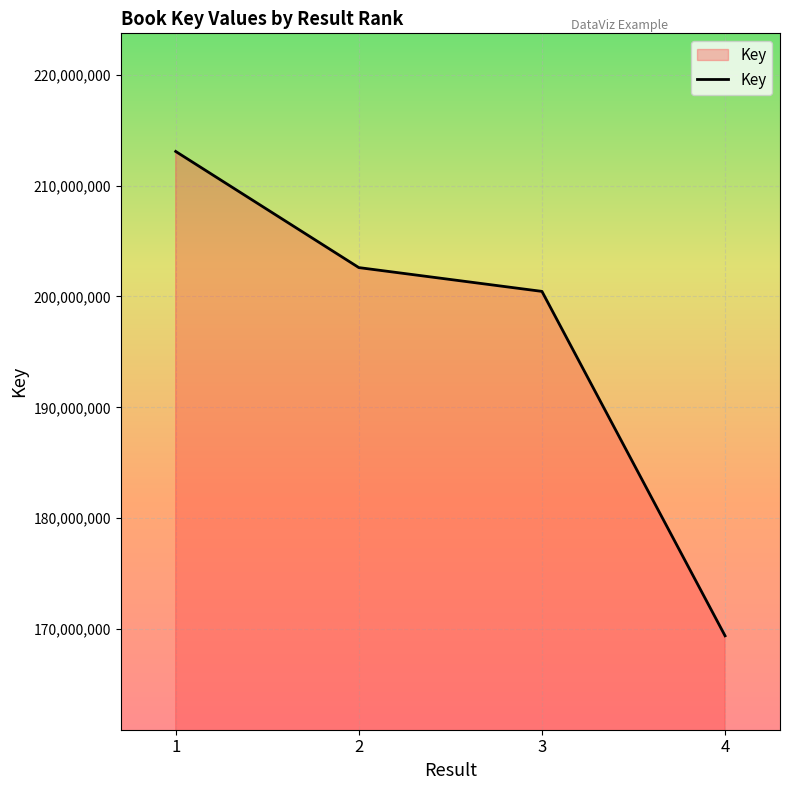

What is the change in value from 1 to 3?

-12622882